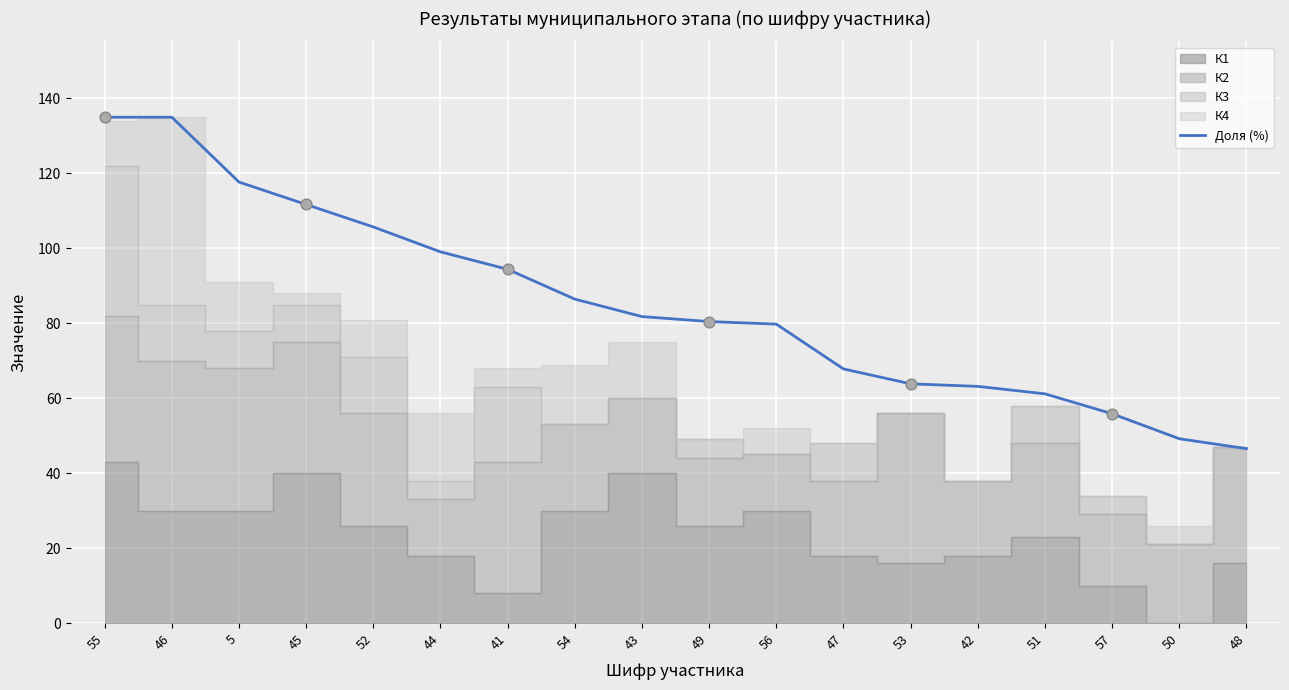

Approximately how many times larger is the value at 42 compared to 51?

1.0